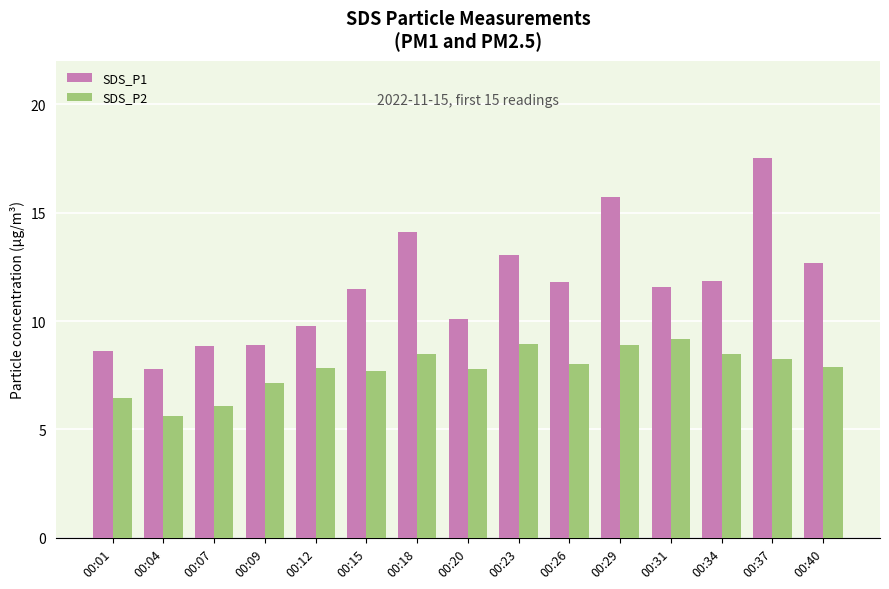

Which series has the widest spread of values?

SDS_P1